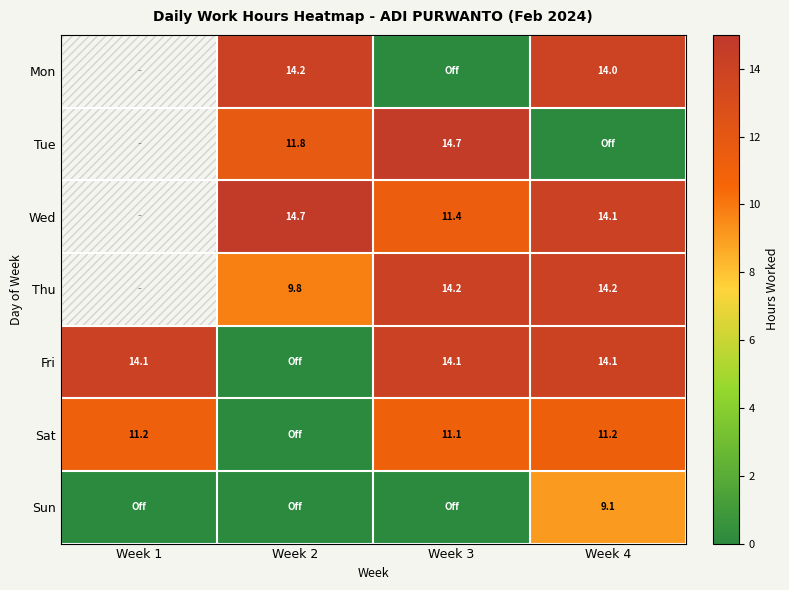

Is the value of Thu at Week 4 greater than the value of Sun at Week 4?

Yes